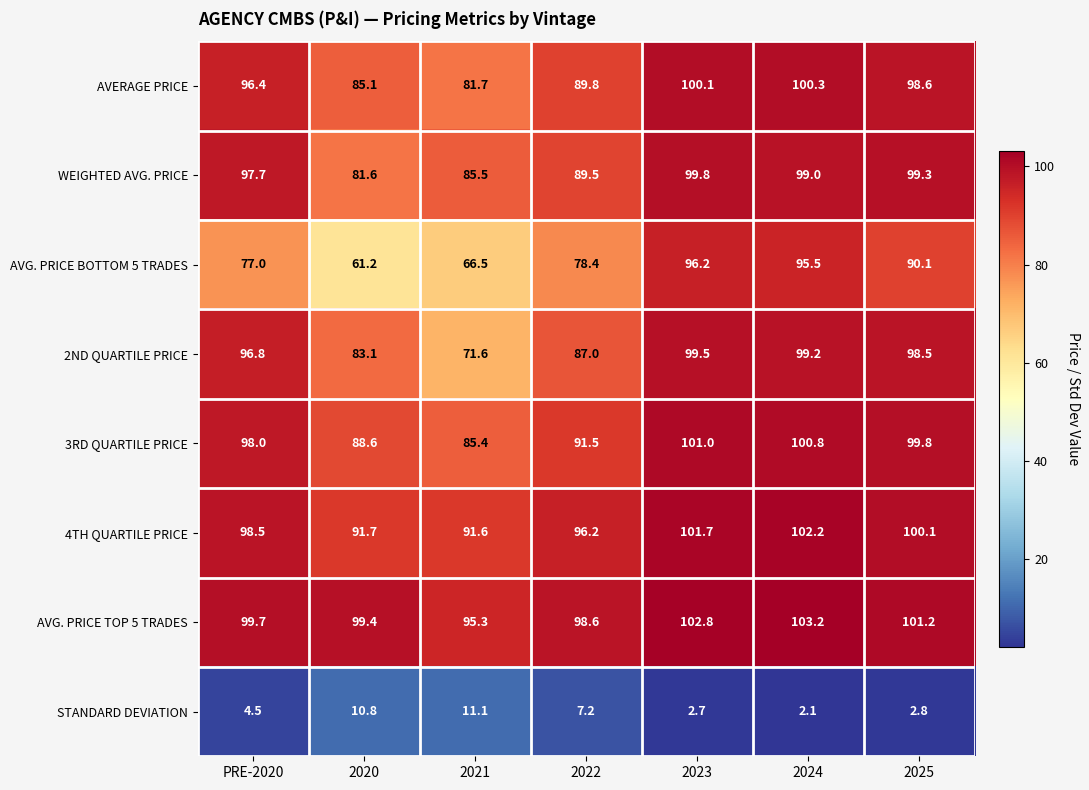

At which label does WEIGHTED AVG. PRICE reach its peak?

2023